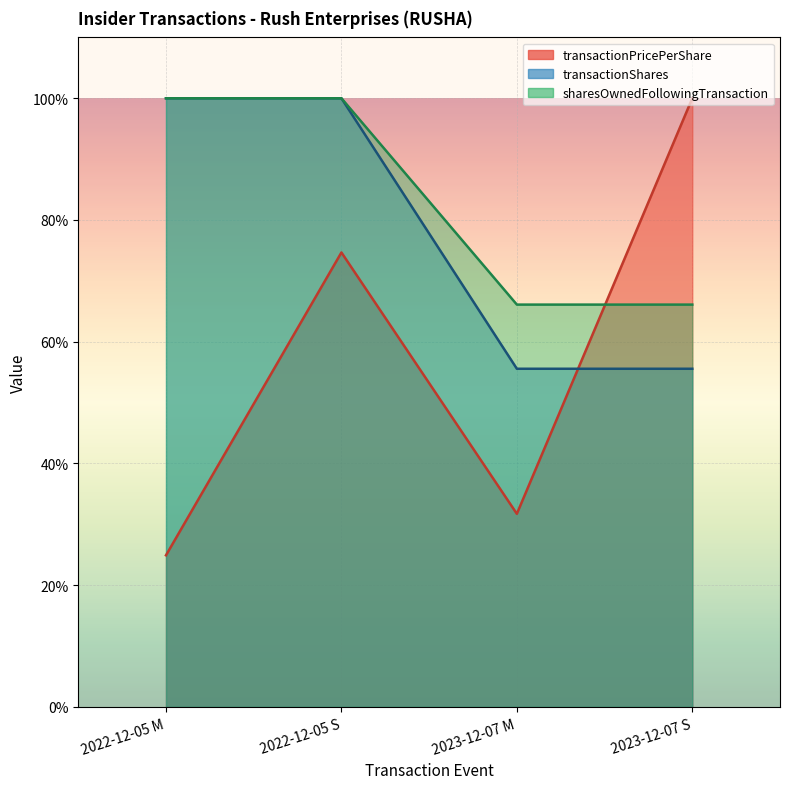

What are all the series names shown in the legend?

transactionPricePerShare, transactionShares, sharesOwnedFollowingTransaction